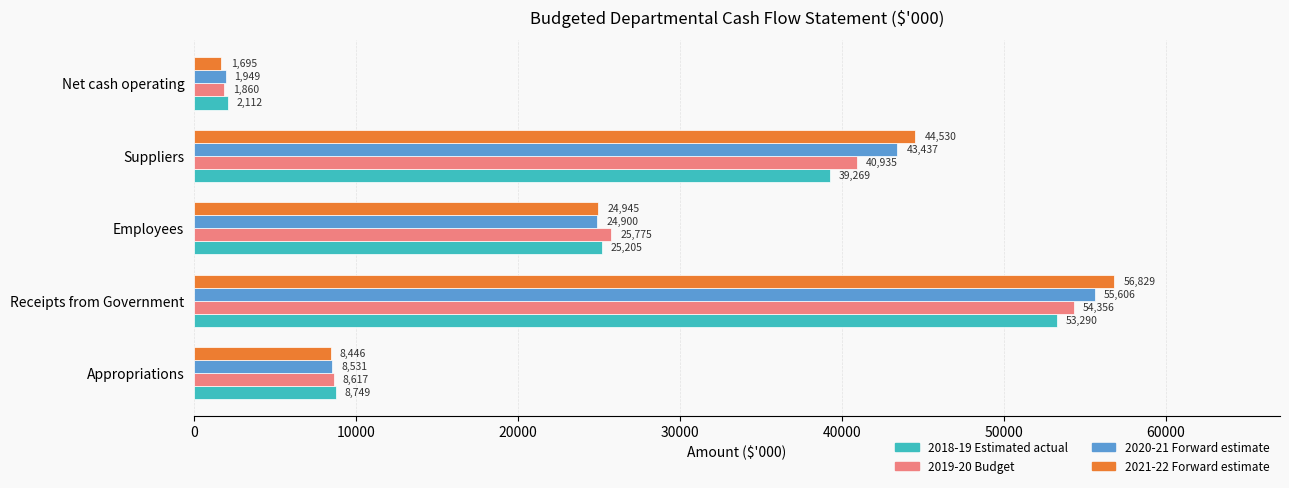

At which label does 2020-21 Forward estimate reach its minimum?

Net cash operating